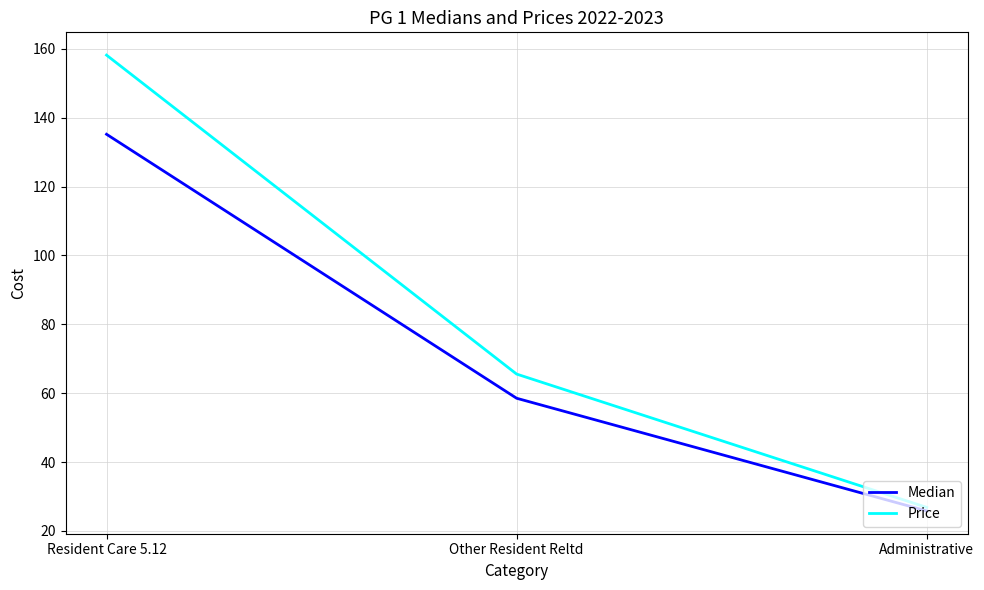

Reading left to right, extract all data points from this chart.

Median: 135.2	58.5	25.8
Price: 158.2	65.5	26.8